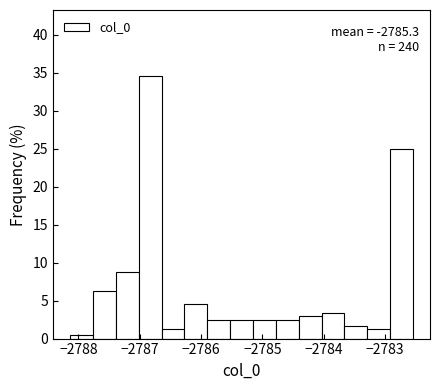

Read against the x-axis, roughly where is the centre of the tallest bar?

-2786.8